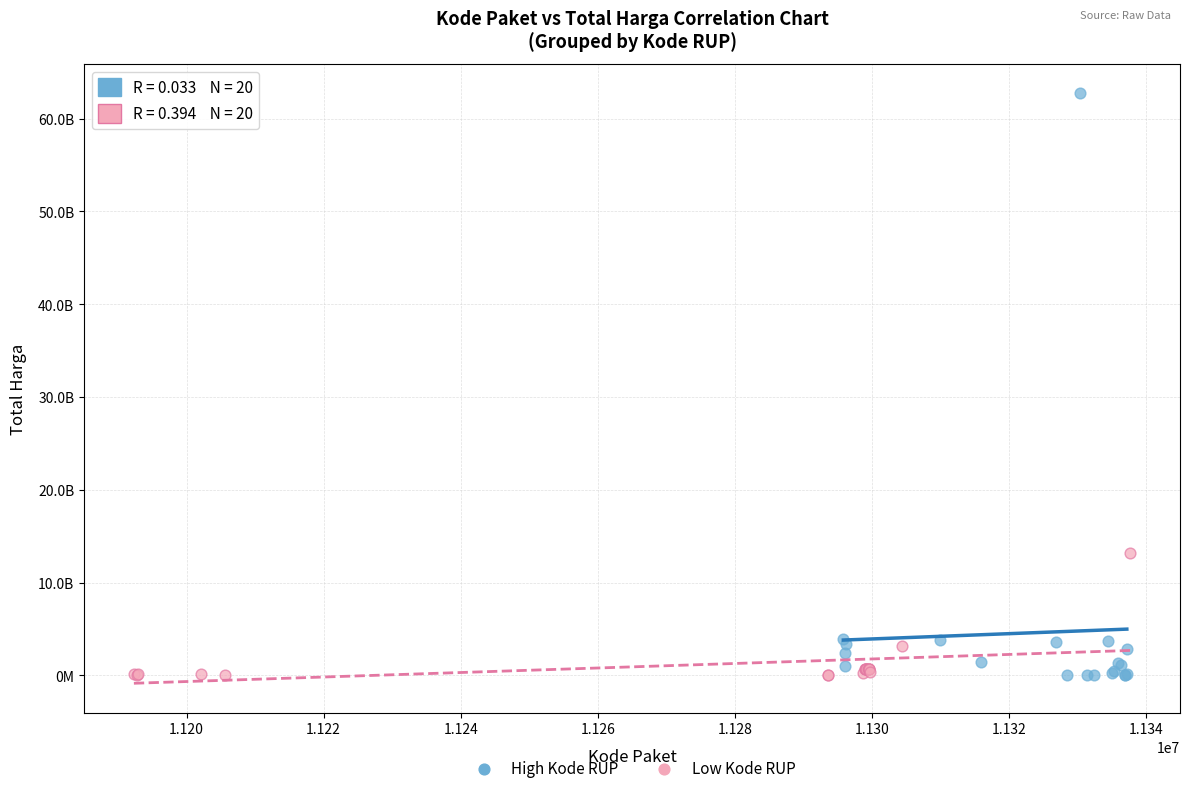

Which series contains the highest Y value?

High Kode RUP